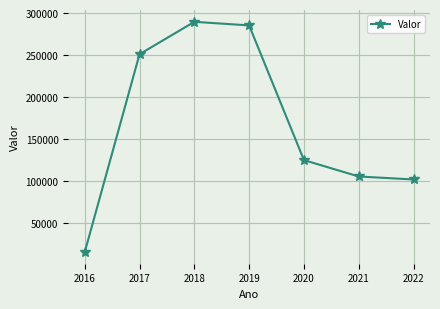

Between 2017 and 2019, which is larger?

2019